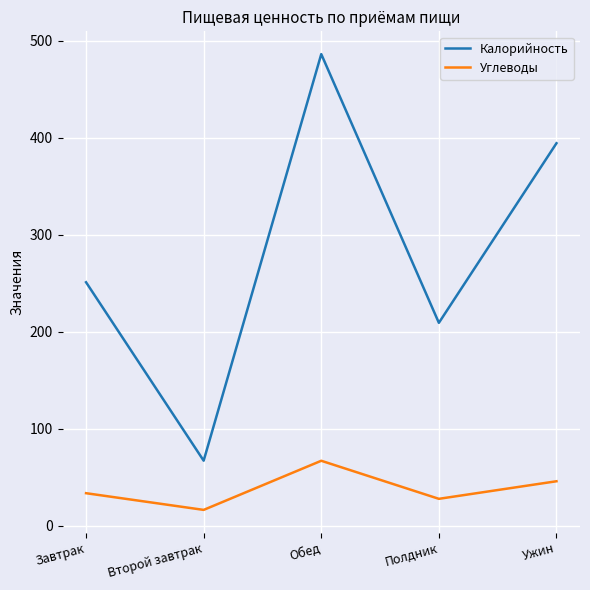

What position from the right is Ужин?

1